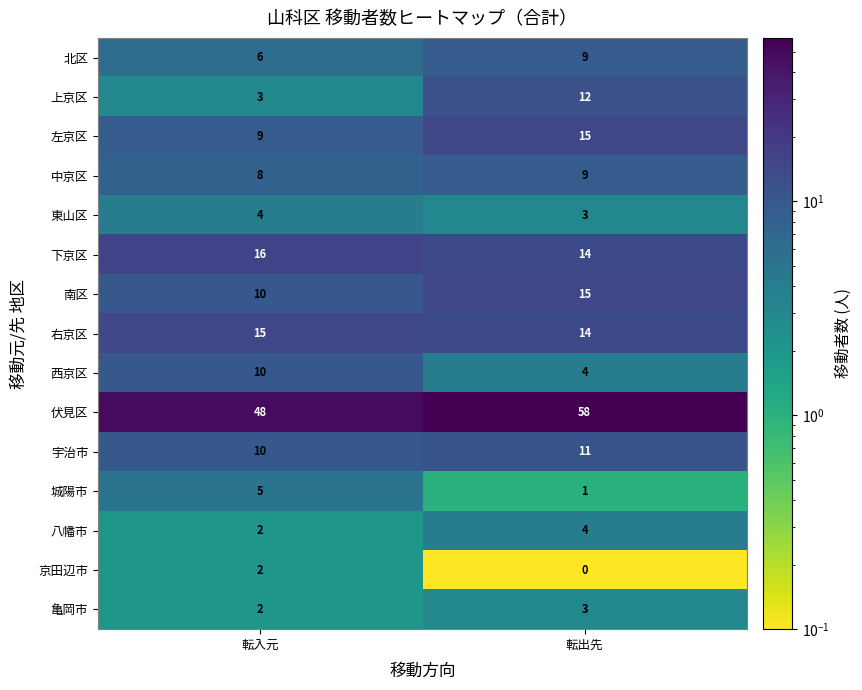

The 伏見区 series shows 48 at 転入元. True or false?

True